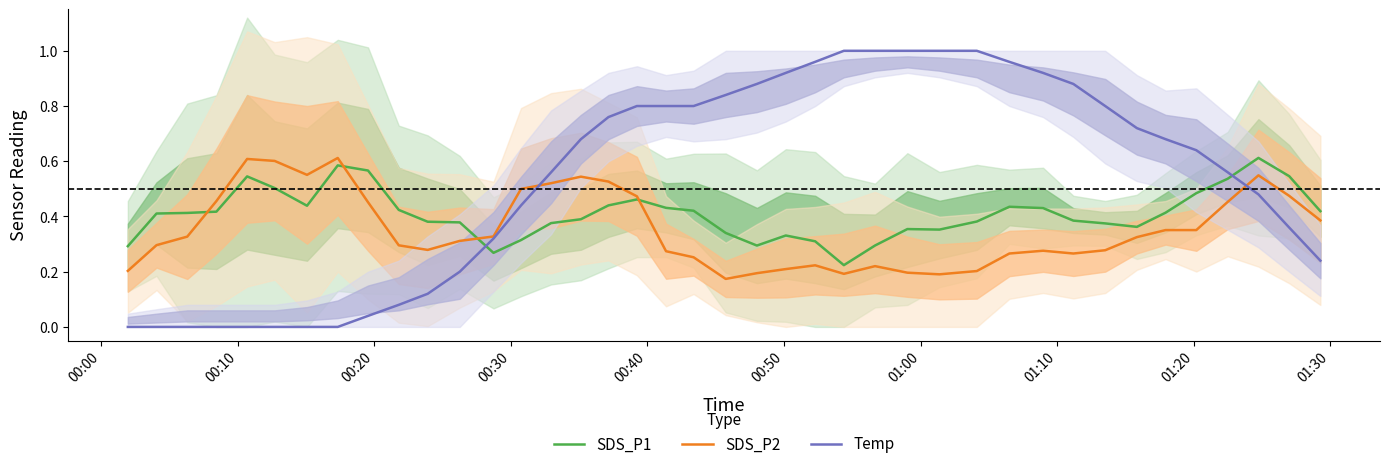

After their last crossing, which series has the higher values: SDS_P2 or SDS_P1?

SDS_P1